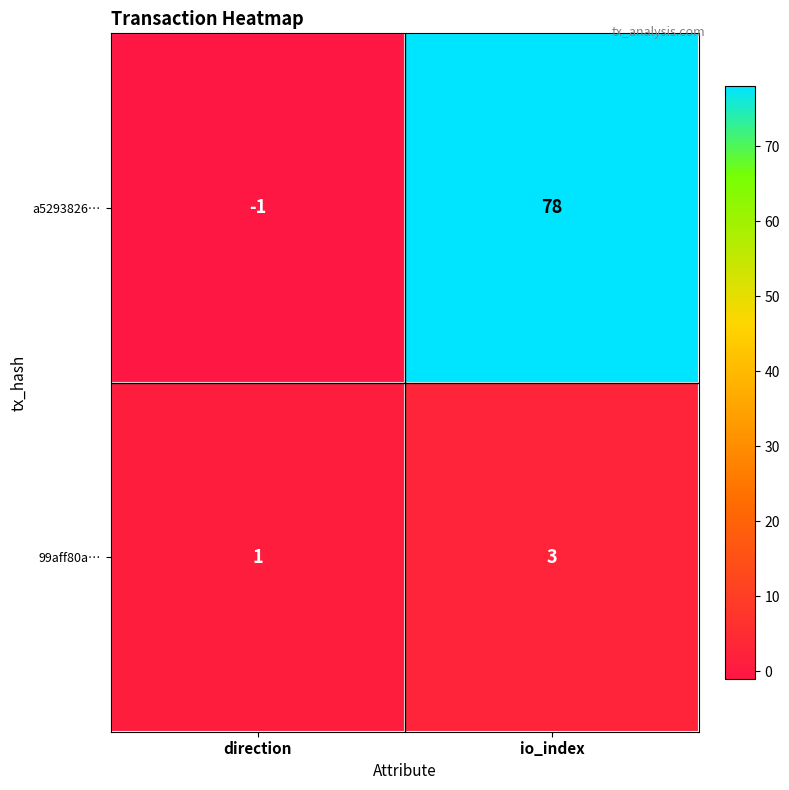

Reading right to left, list all the values displayed in this chart.

a5293826…: io_index=78	direction=-1
99aff80a…: io_index=3	direction=1